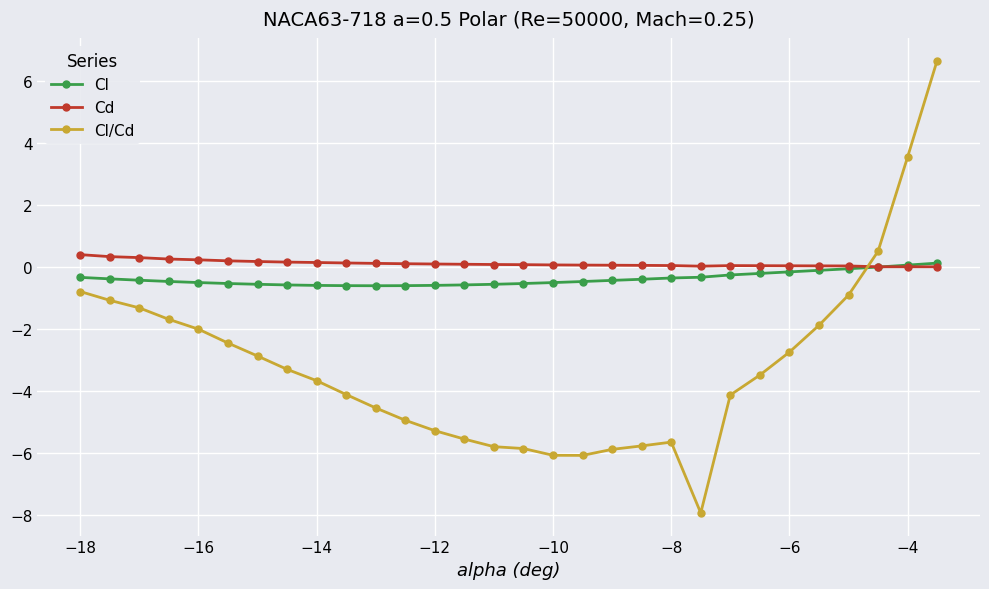

How many lines are shown in the chart?

3